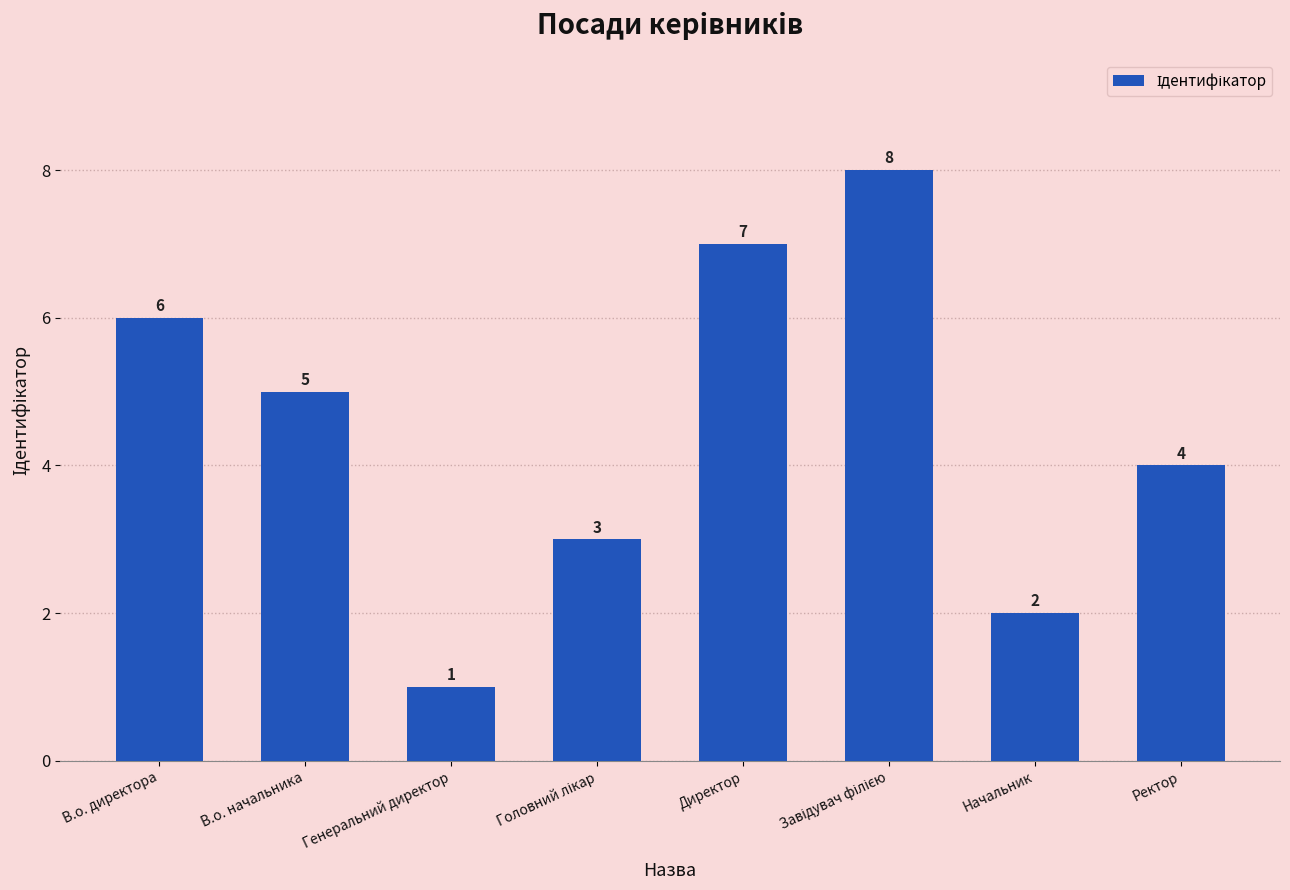

The chart shows a value of 6 at Ректор. True or false?

False